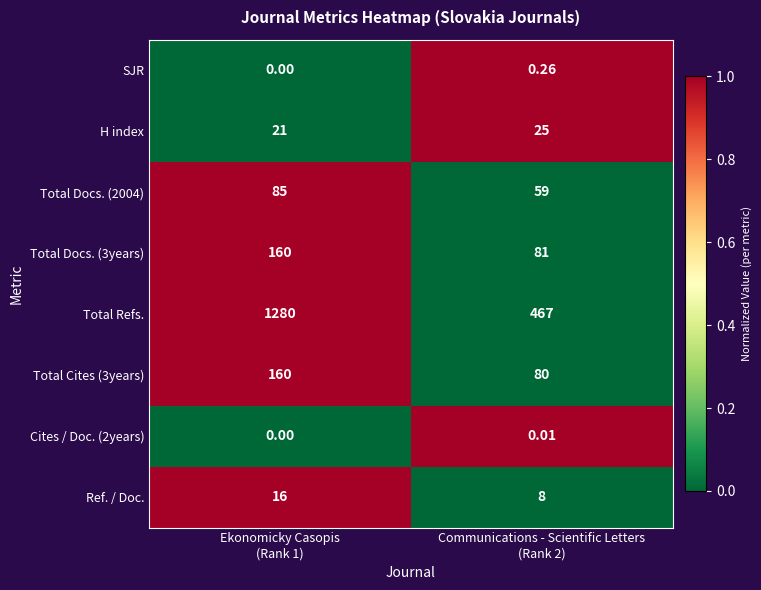

What is the maximum value shown in the chart?

1280.0